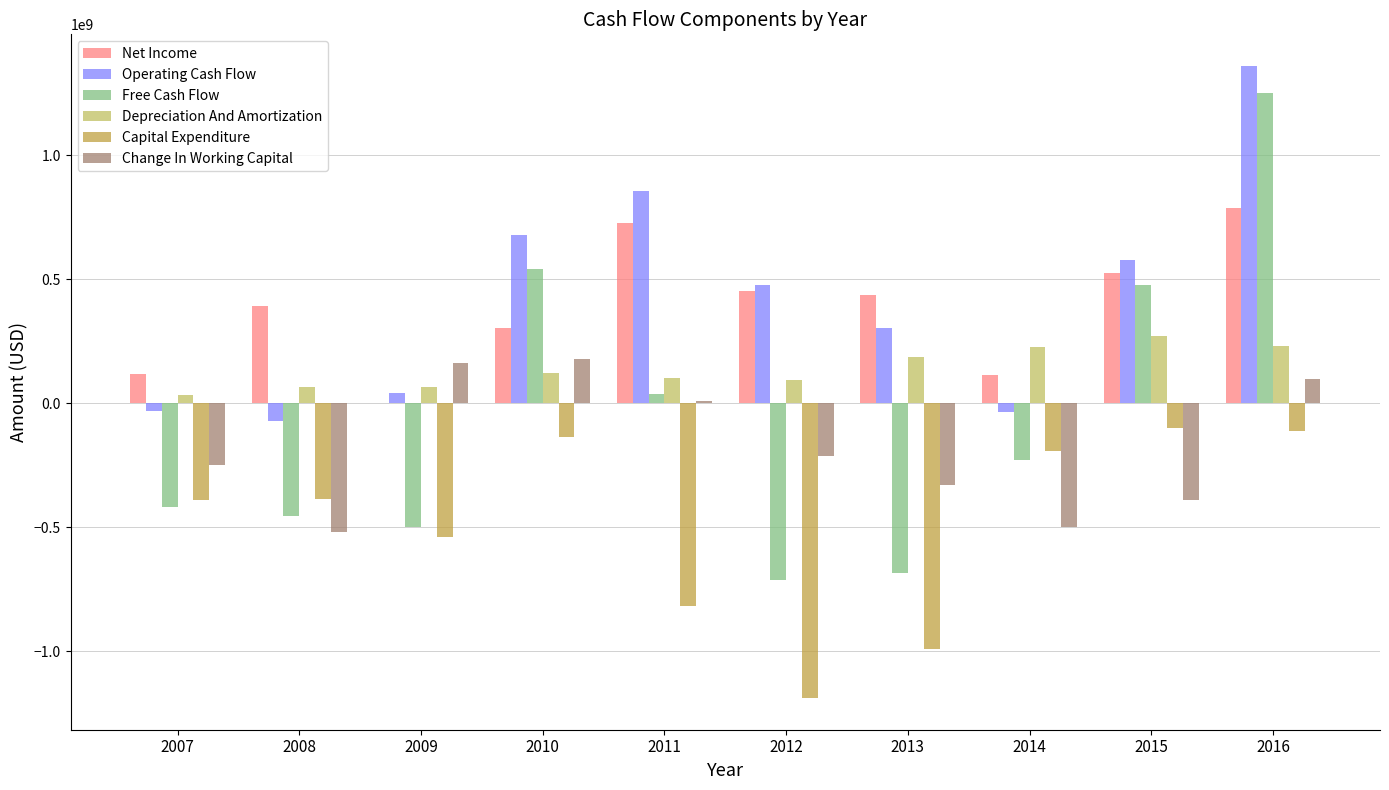

What is the sum of all Change In Working Capital values?

-1750966000